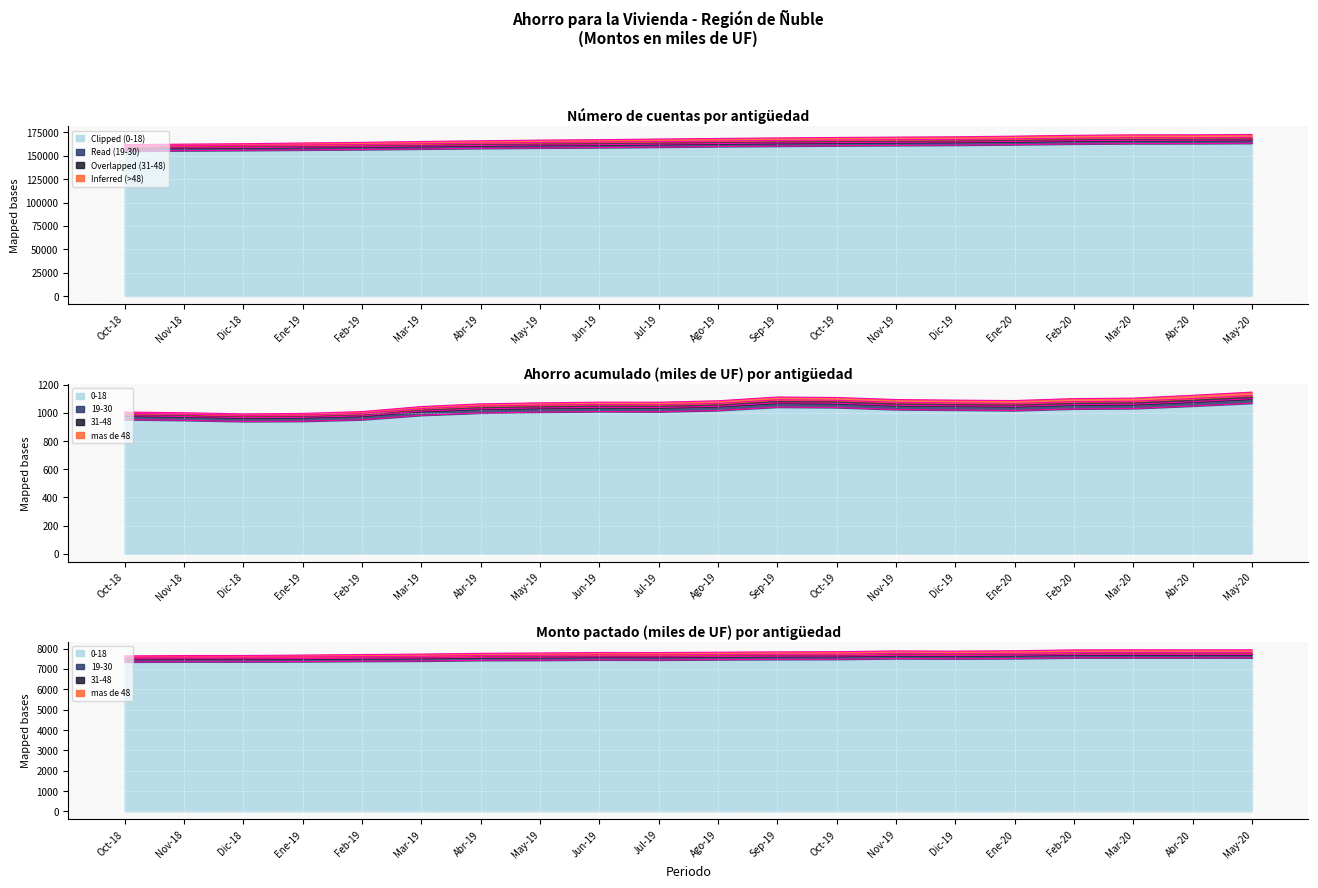

In Overlapped, how many points are higher than both neighbors (excluding endpoints)?

2